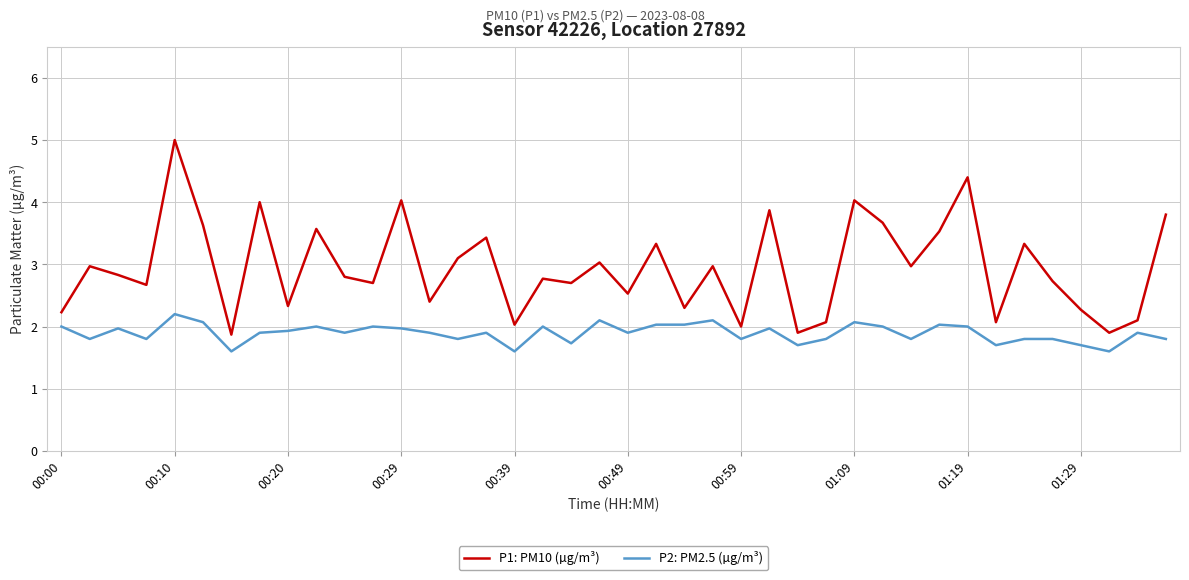

Rank the series by their average value, from lowest to highest.

P2: PM2.5 (µg/m³), P1: PM10 (µg/m³)